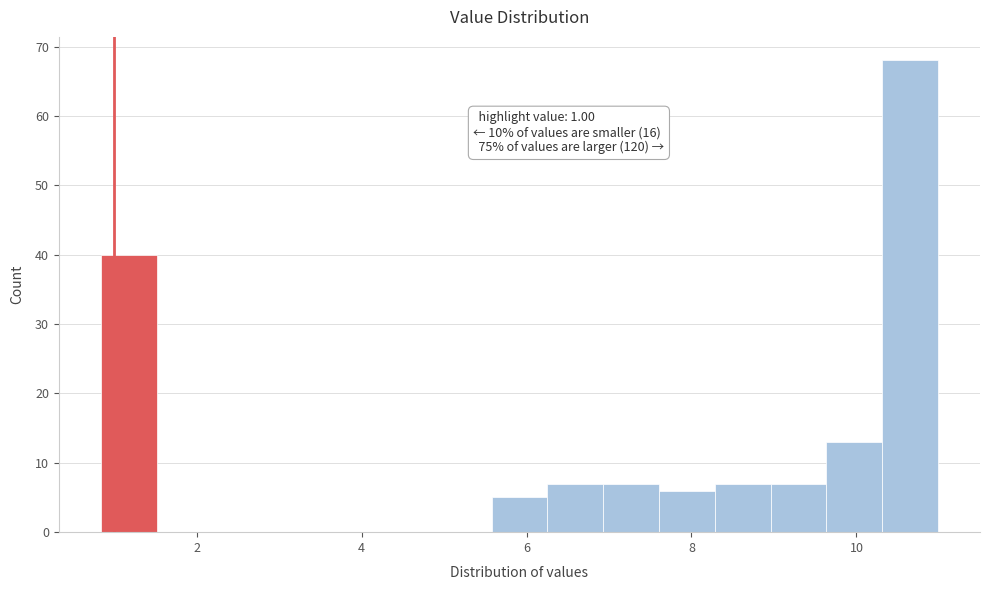

Read against the x-axis, roughly where is the centre of the tallest bar?

10.6